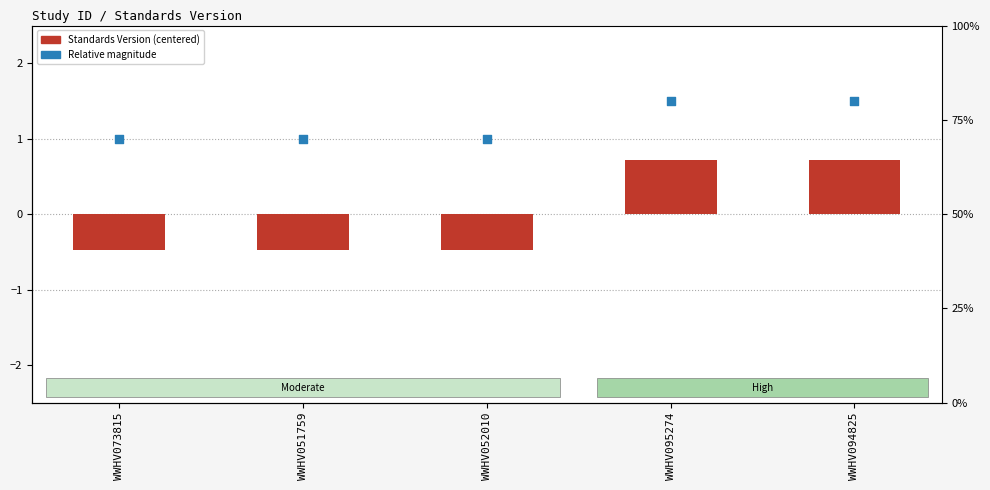

At which category is the sum across all series the highest?

WWHV095274